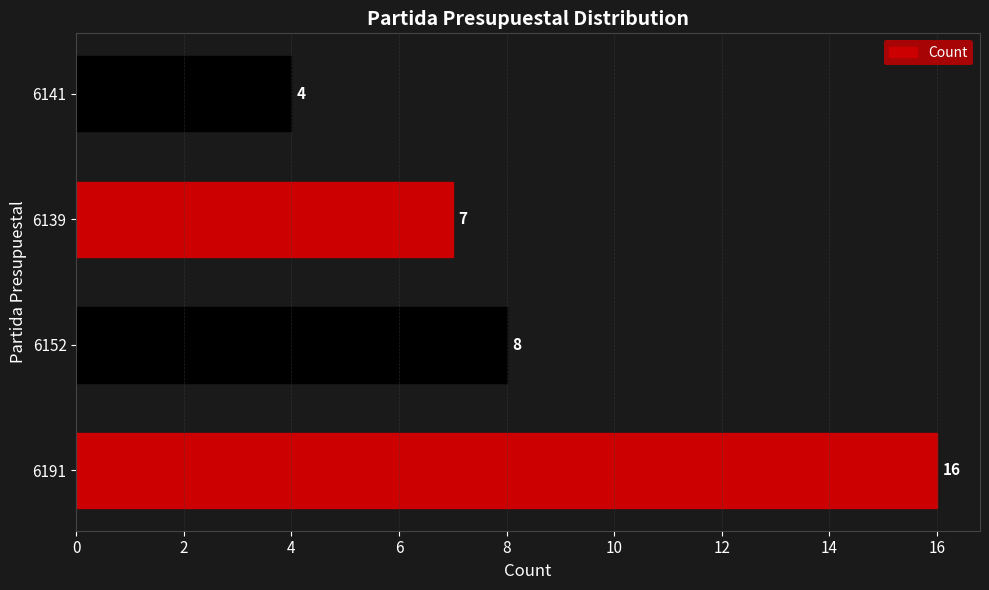

What is the difference between the maximum and minimum values?

12